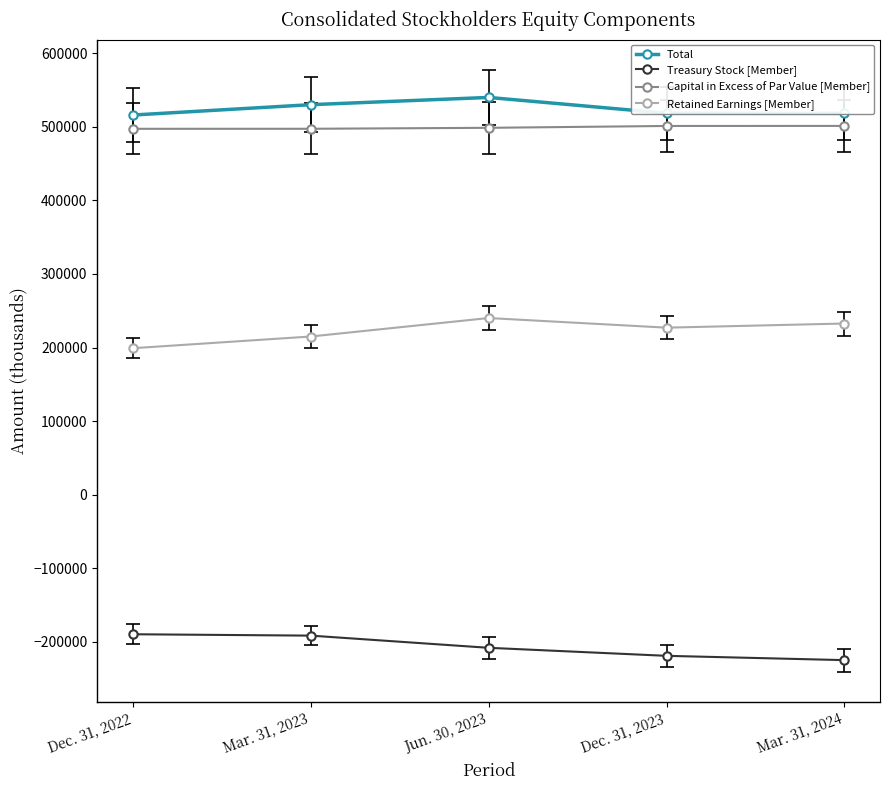

What is the difference between the highest and lowest values at Mar. 31, 2024?

742852